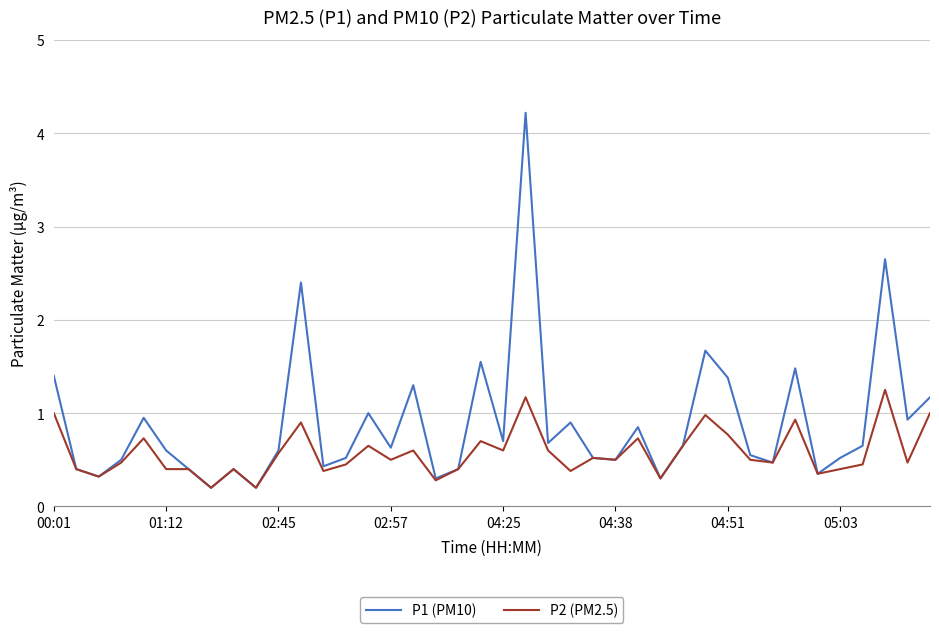

What is the difference between the maximum and minimum values in the P1 (PM10) series?

4.0